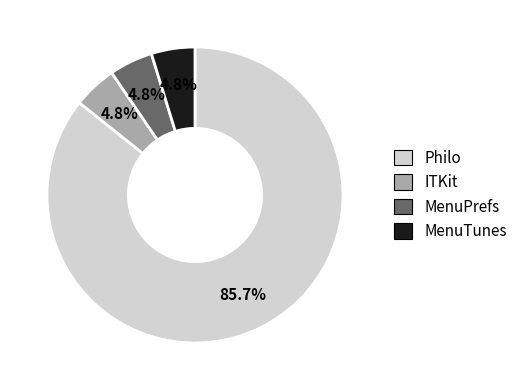

To the nearest percent, what is the difference between the largest and smallest slice percentages?

81%